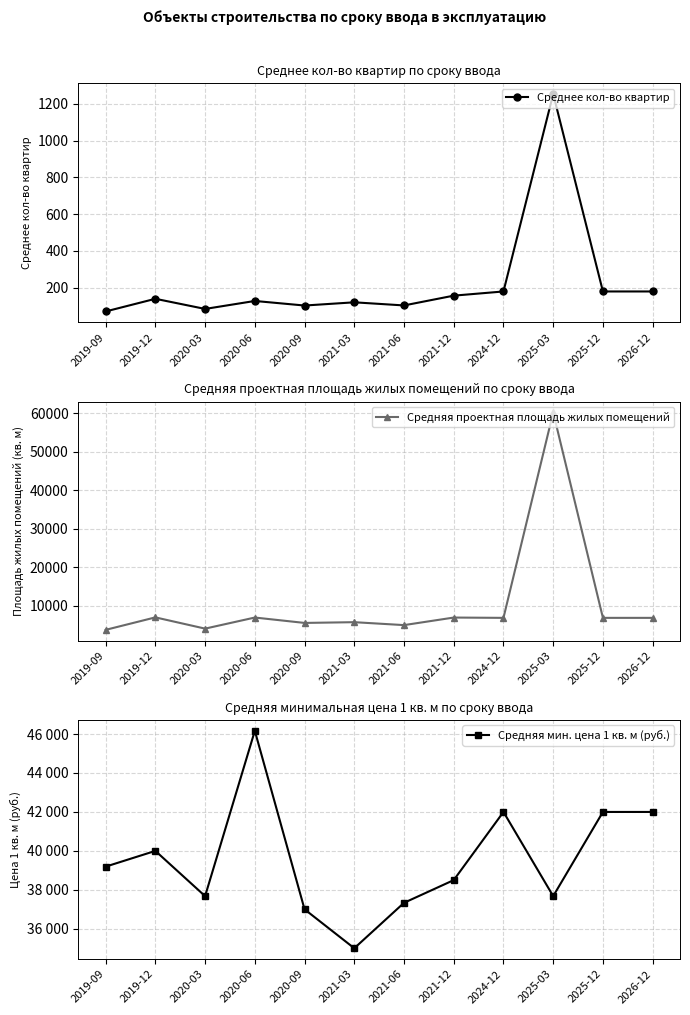

What is the value of the Среднее кол-во квартир point at the 11th from the left?

179.0